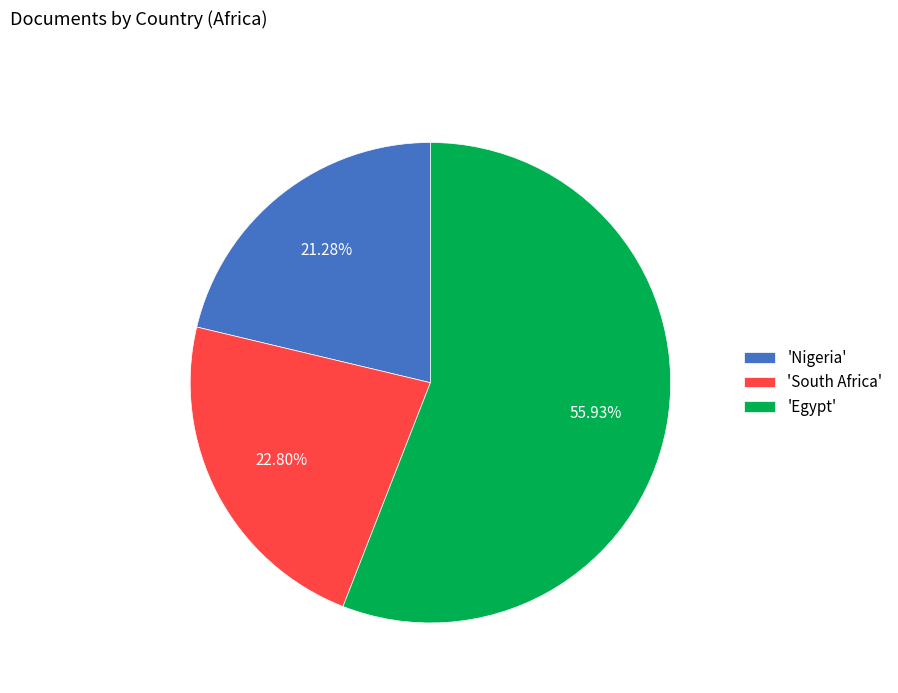

What is the majority slice?

'Egypt'